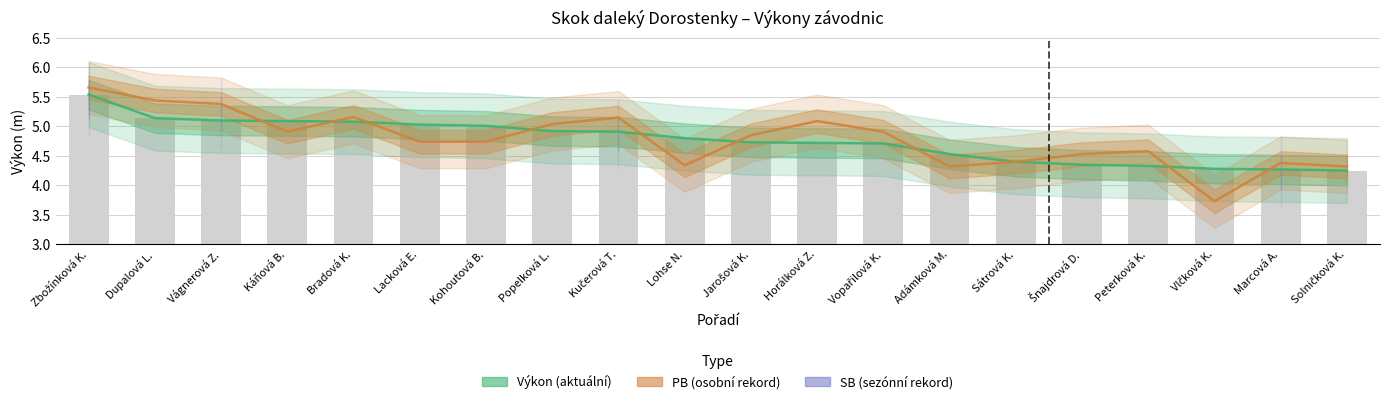

Between Zbožínková K. and Popelková L., which series saw the biggest shift?

Výkon (aktuální)